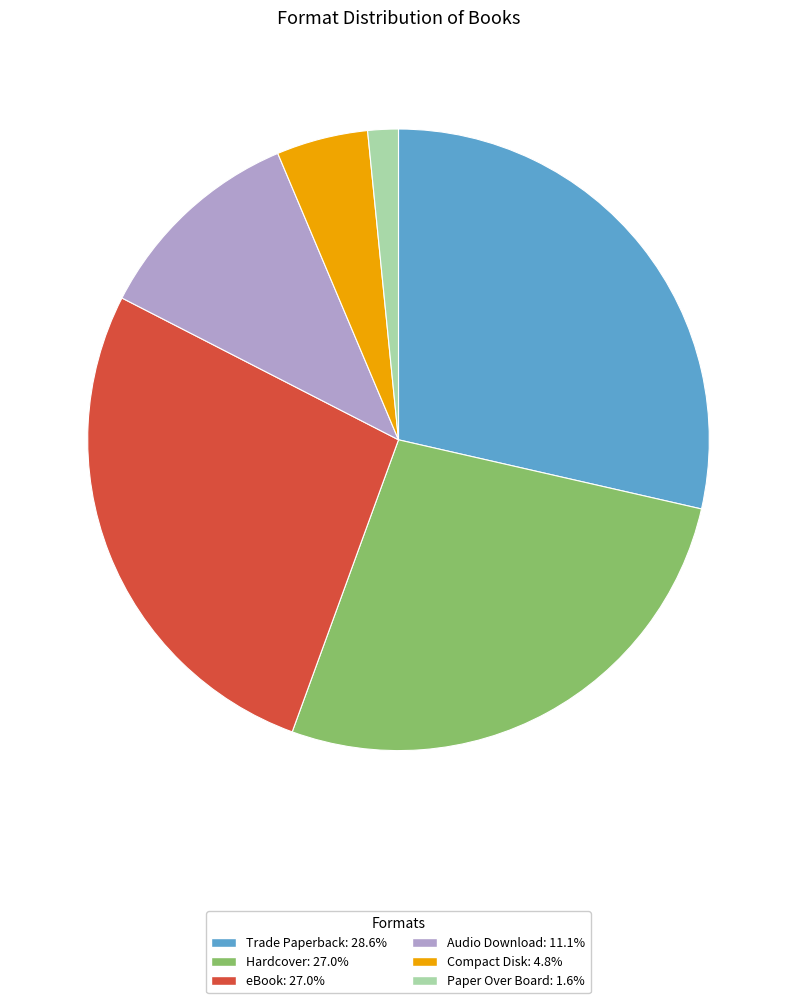

How many segments does this pie chart have?

6